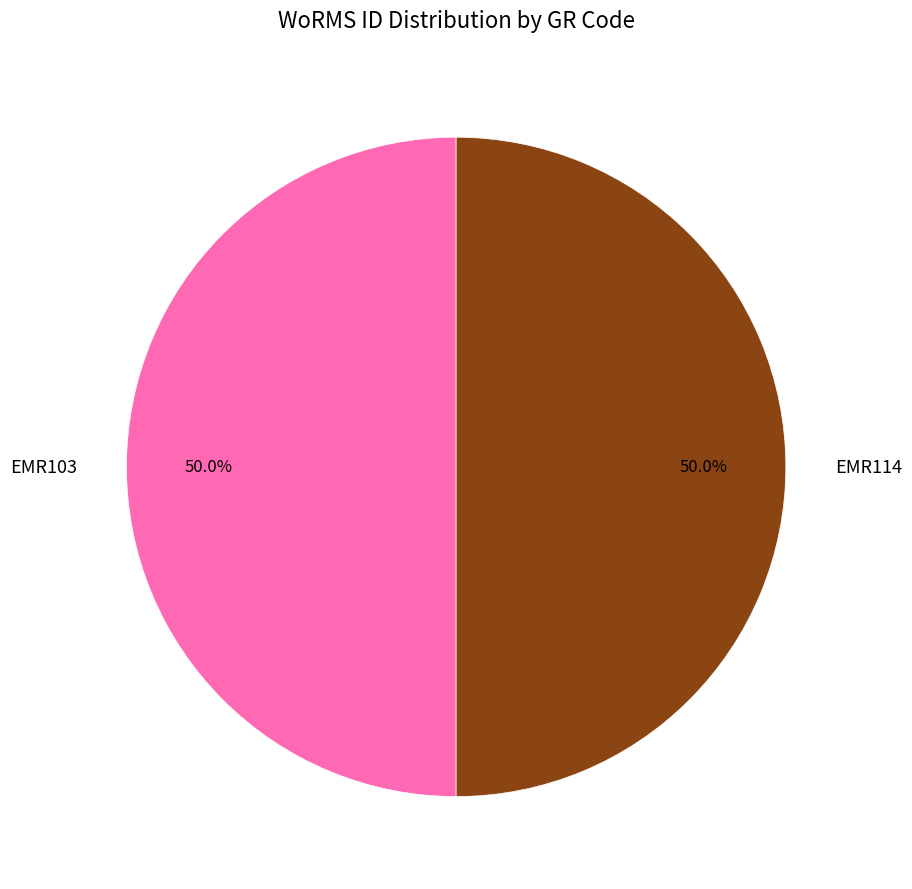

Approximately how many times larger is the value at EMR103 compared to EMR114?

1.0